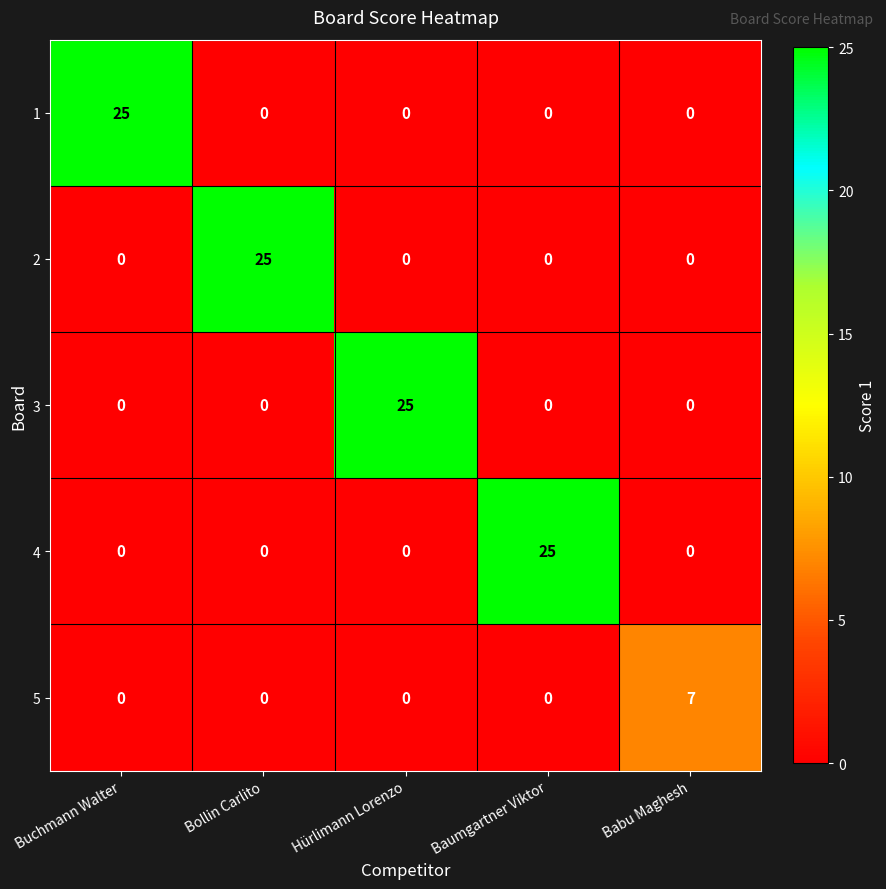

The 4 series shows -9 at Bollin Carlito. True or false?

False